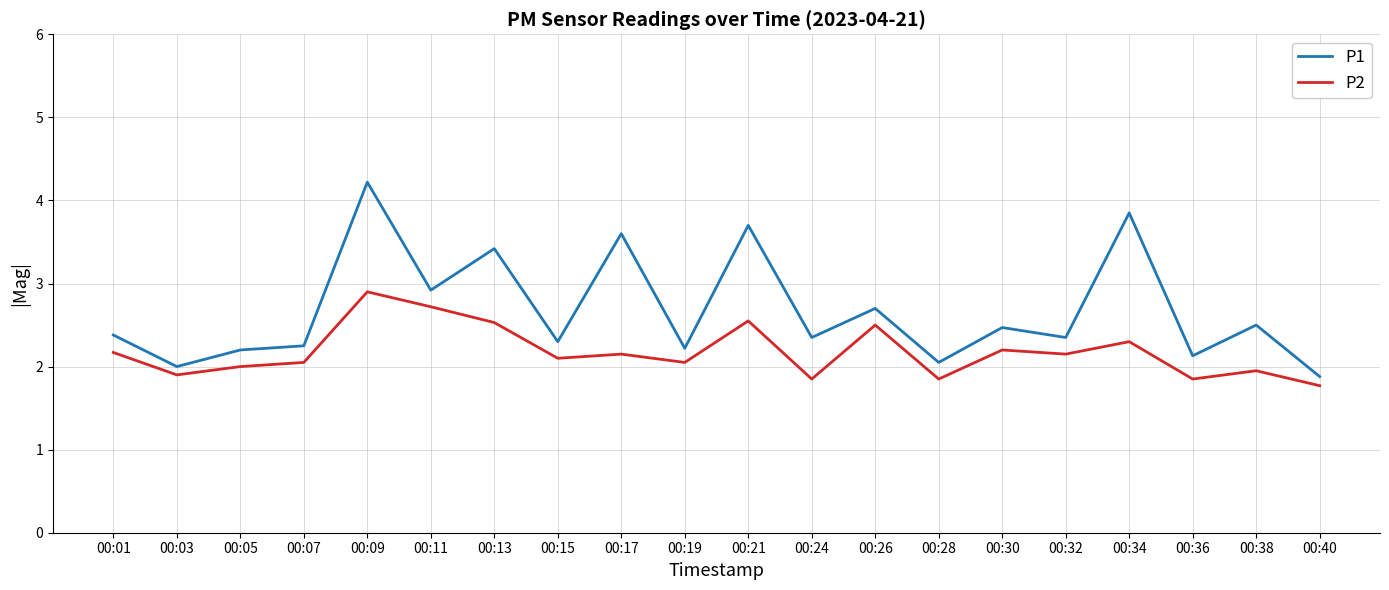

The value of P2 at 00:30 is 2.2. True or false?

True